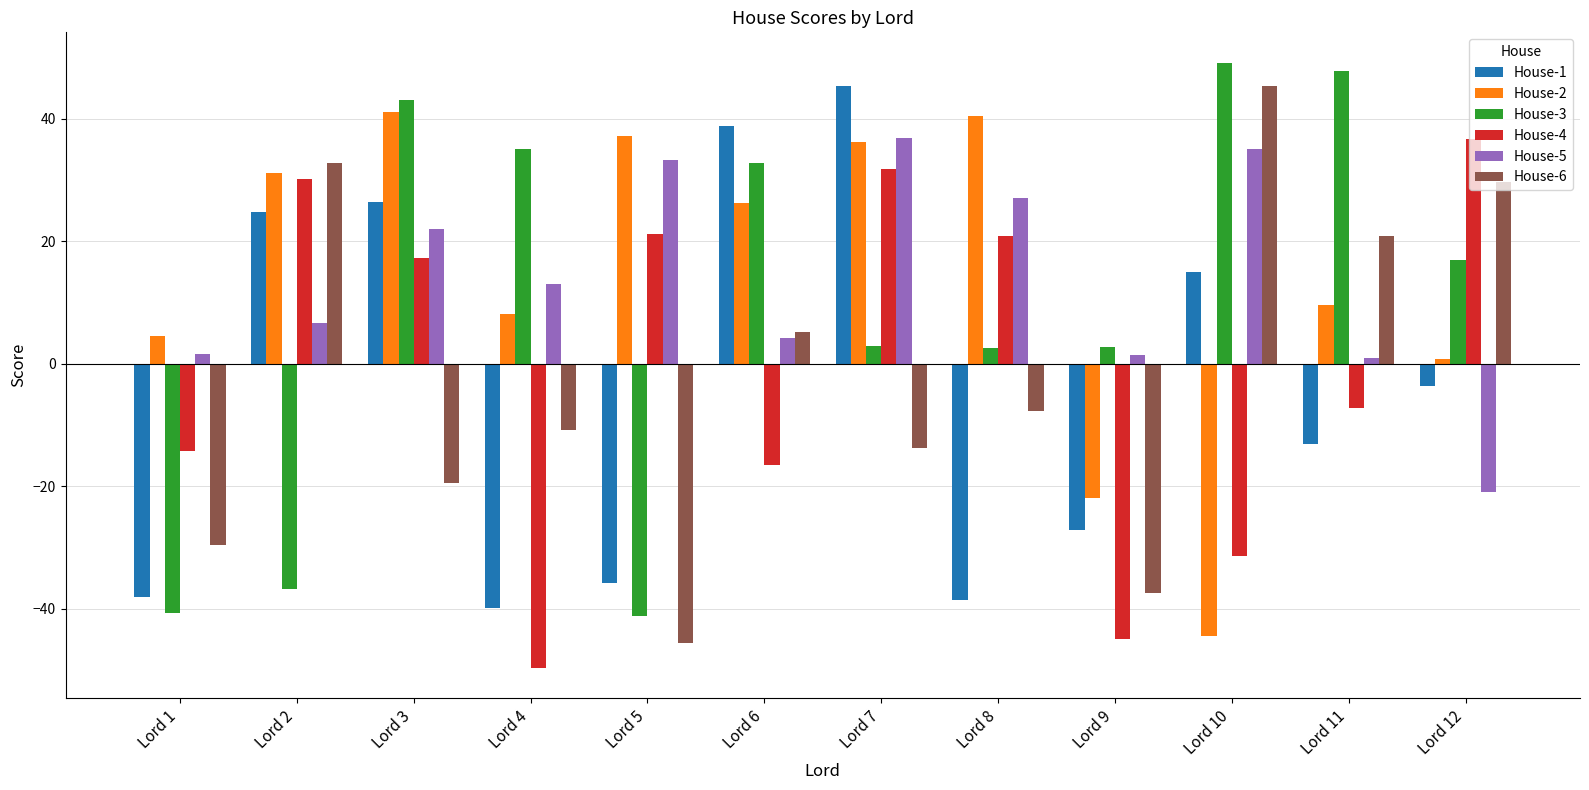

How many bars are there in total?

72